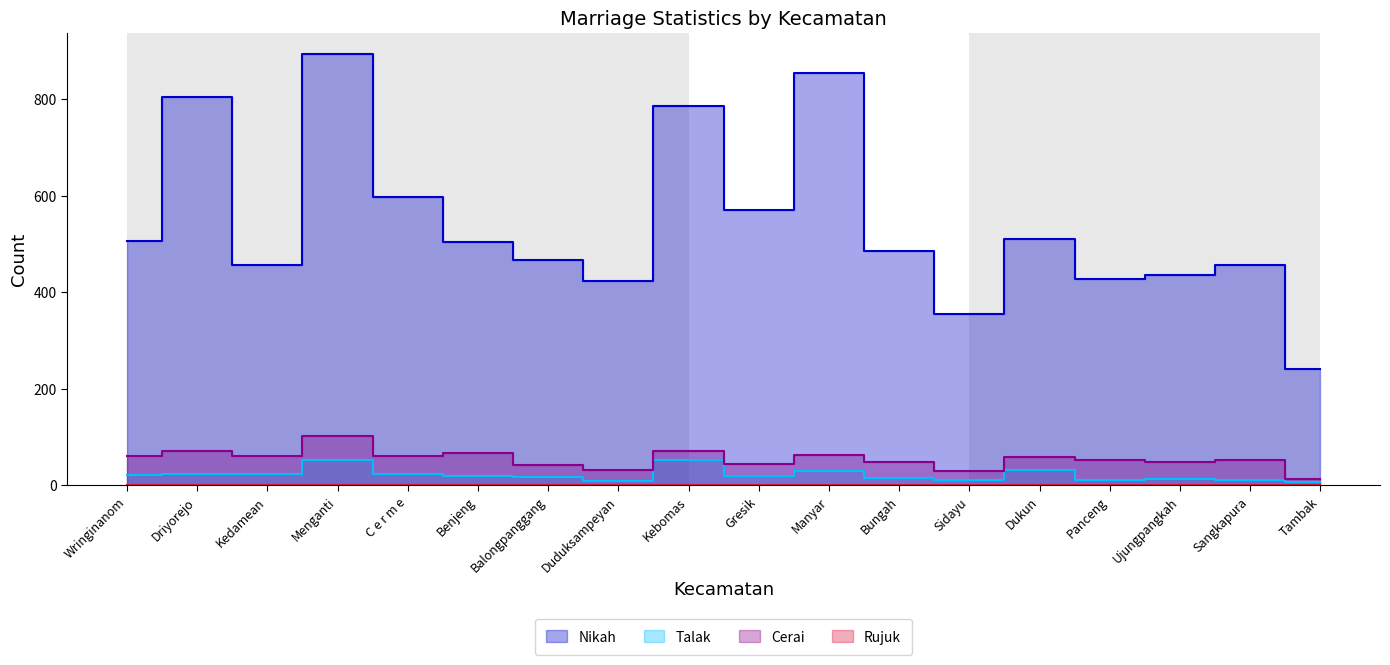

What is the average value of the Nikah series?

543